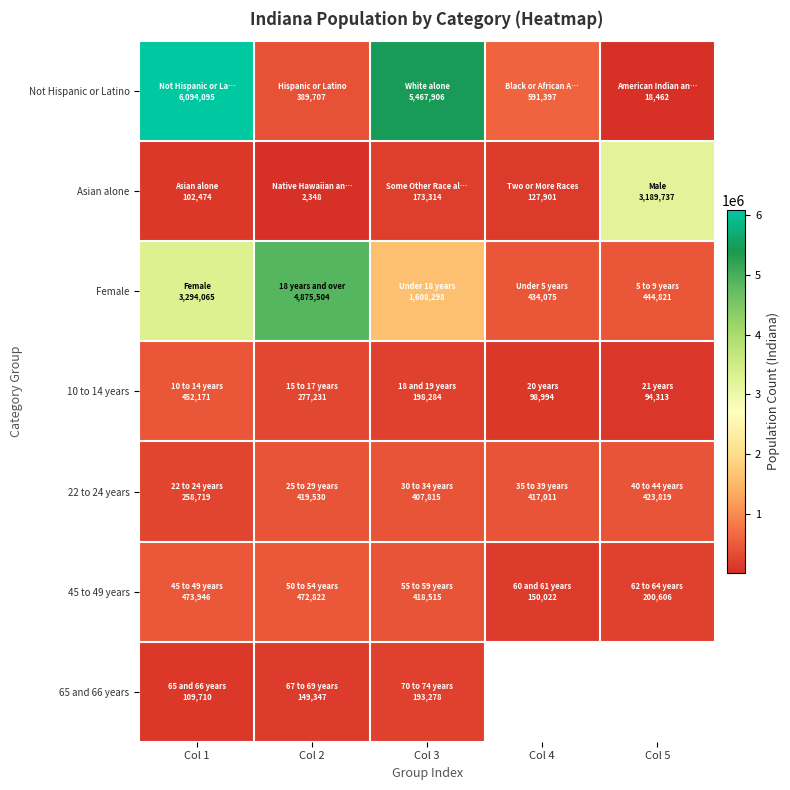

Where is Not Hispanic or Latino nearest to the value 3056278?

Col 3